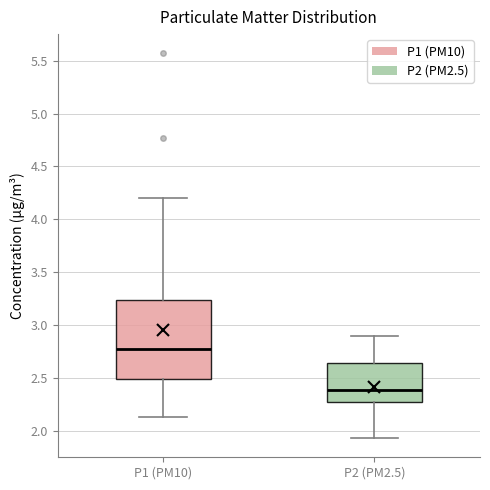

Reading left to right, read every box against the y-axis: the position of its median line, the range the box covers, and the ends of its whiskers. The values are not printed on the chart, so give them approximately, as read against the axis.

P1 (PM10): median 2.75, box 2.50 to 3.25, whiskers 2.15 to 4.20
P2 (PM2.5): median 2.40, box 2.25 to 2.65, whiskers 1.95 to 2.90